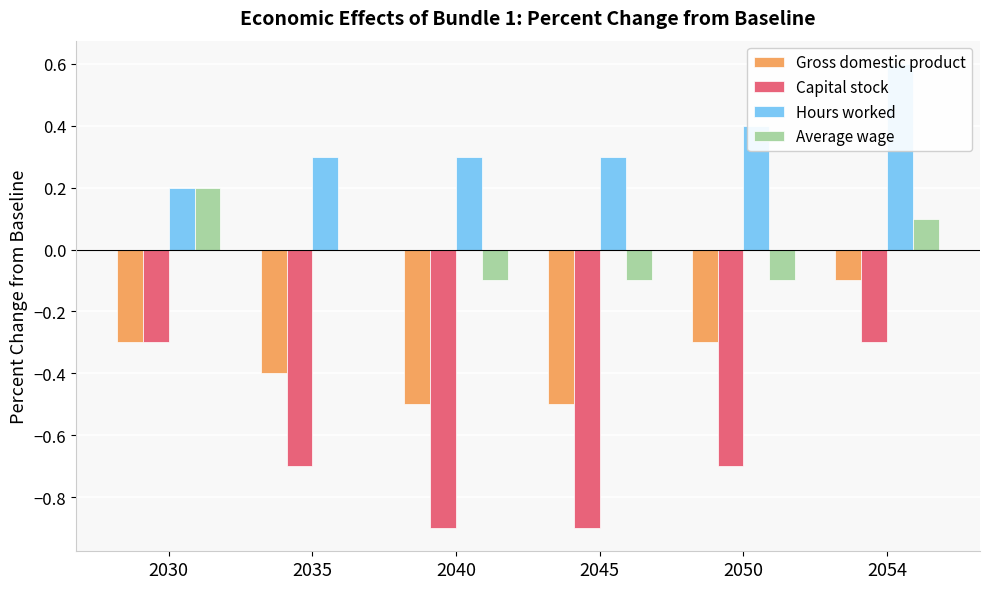

What is the sum of the Capital stock values at 2054 and 2040?

-1.2